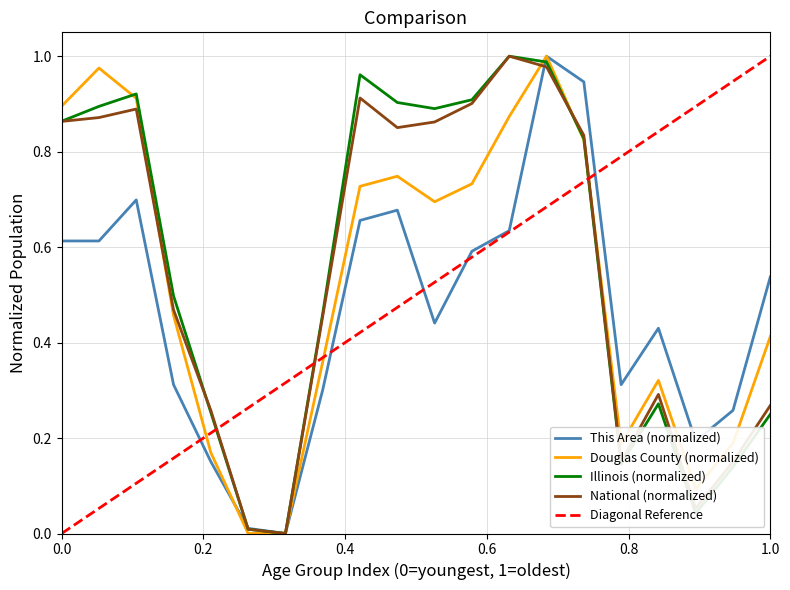

Where is the first local maximum for National?

10 to 14